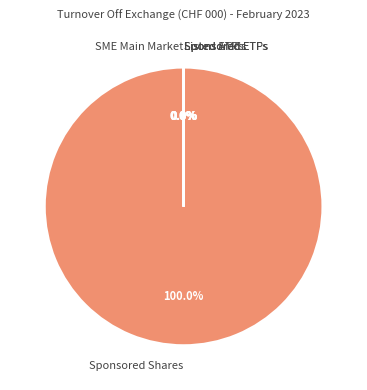

Does Sponsored Shares represent more than half of the total?

Yes